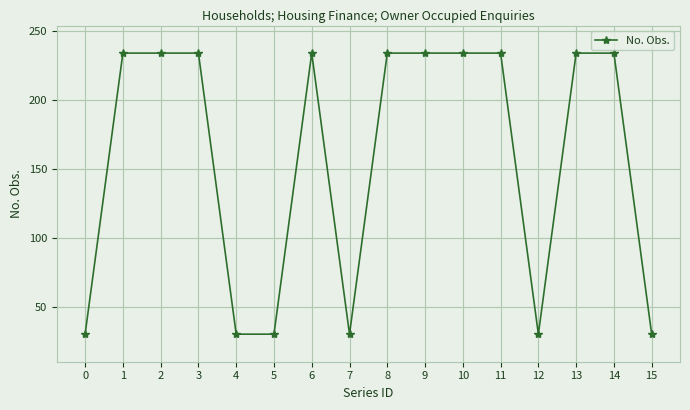

Between 9 and 5, which is larger?

9